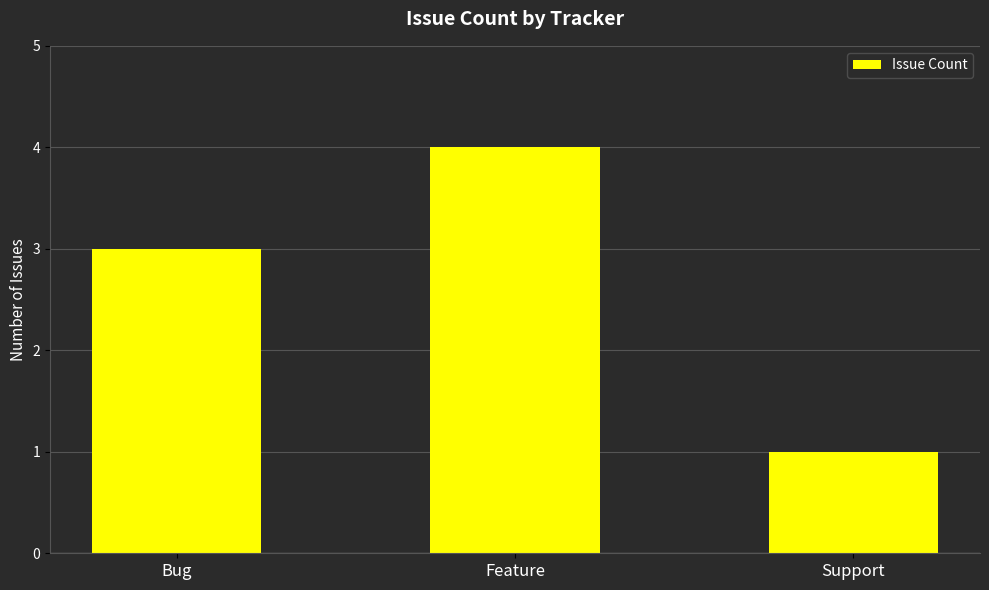

Count the number of data series in this chart.

1